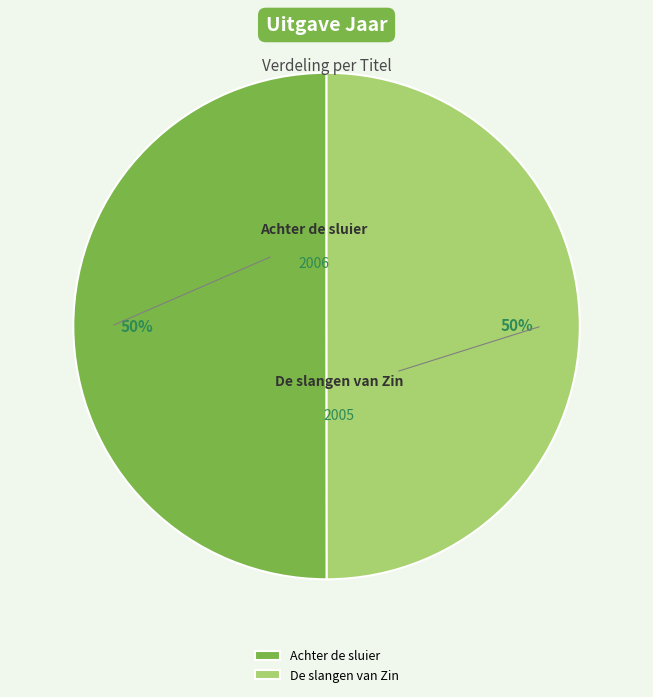

Count the number of slices in the pie.

2